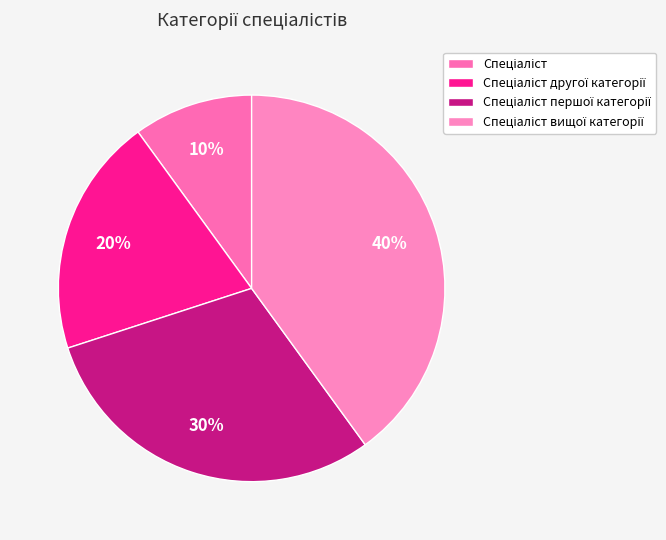

How many segments does this pie chart have?

4